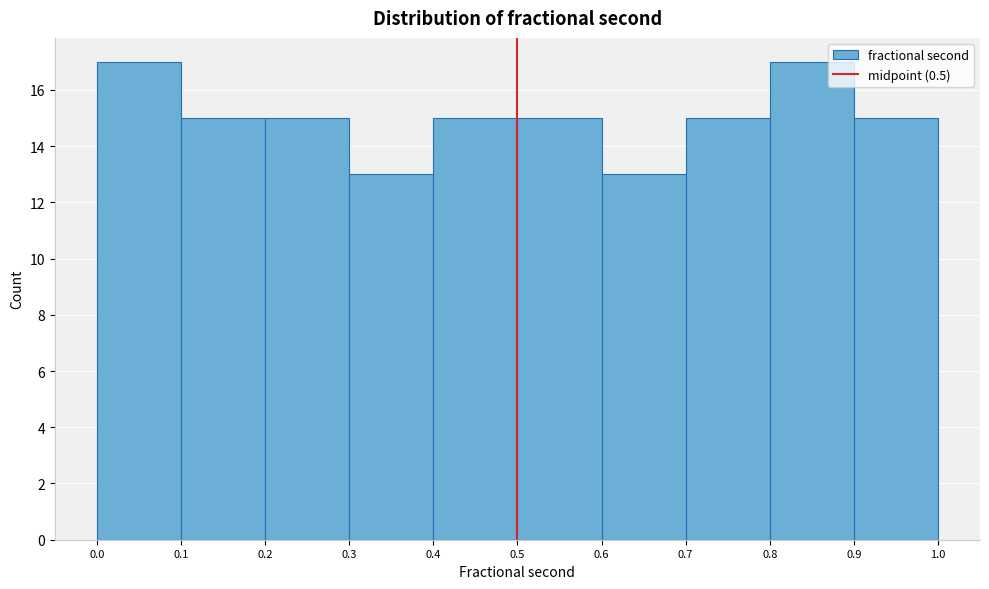

Reading left to right, list every bar in this chart as the range it spans on the x-axis followed by its height. The values are not printed on the chart, so give them approximately, as read against the axis.

0.0 to 0.1: 17
0.1 to 0.2: 15
0.2 to 0.3: 15
0.3 to 0.4: 13
0.4 to 0.5: 15
0.5 to 0.6: 15
0.6 to 0.7: 13
0.7 to 0.8: 15
0.8 to 0.9: 17
0.9 to 1.0: 15